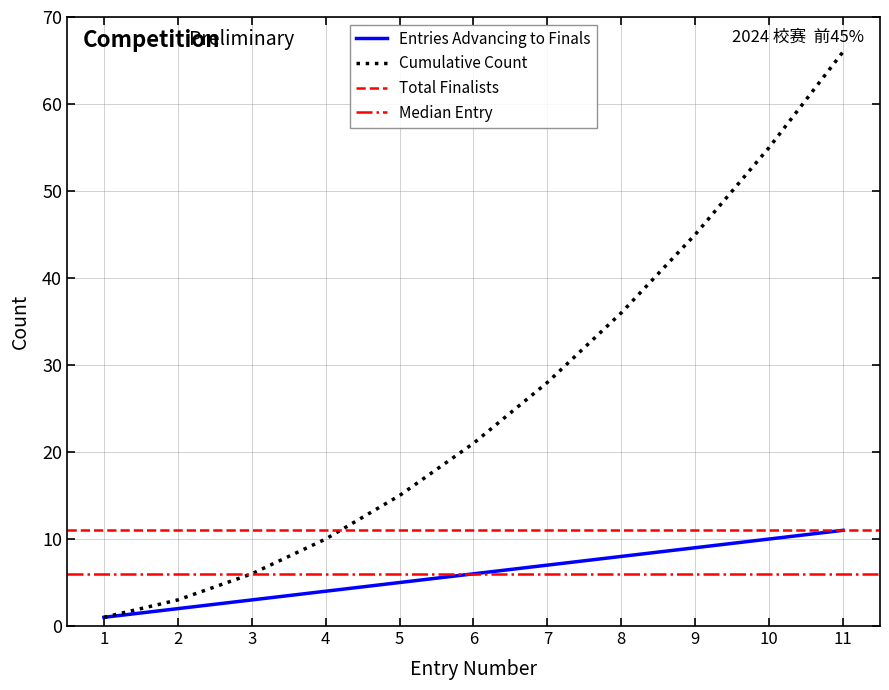

List the labels in order of Entries Advancing to Finals value, largest first.

11, 10, 9, 8, 7, 6, 5, 4, 3, 2, 1